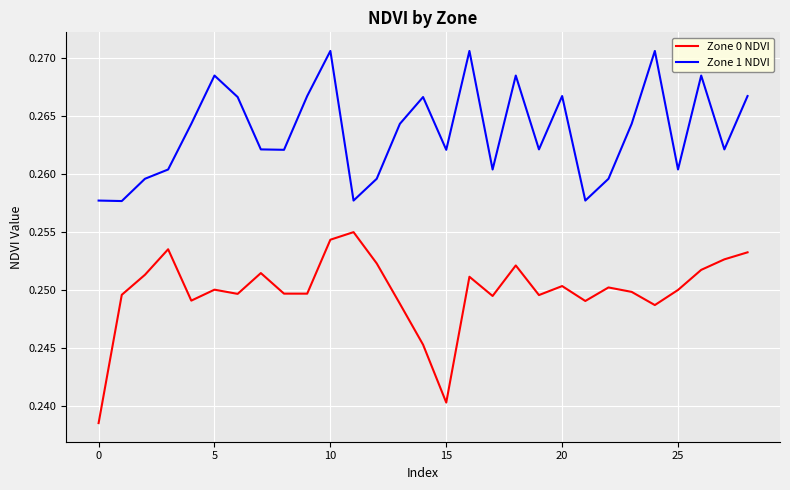

List the series in order of their peak value, highest first.

Zone 1 NDVI, Zone 0 NDVI